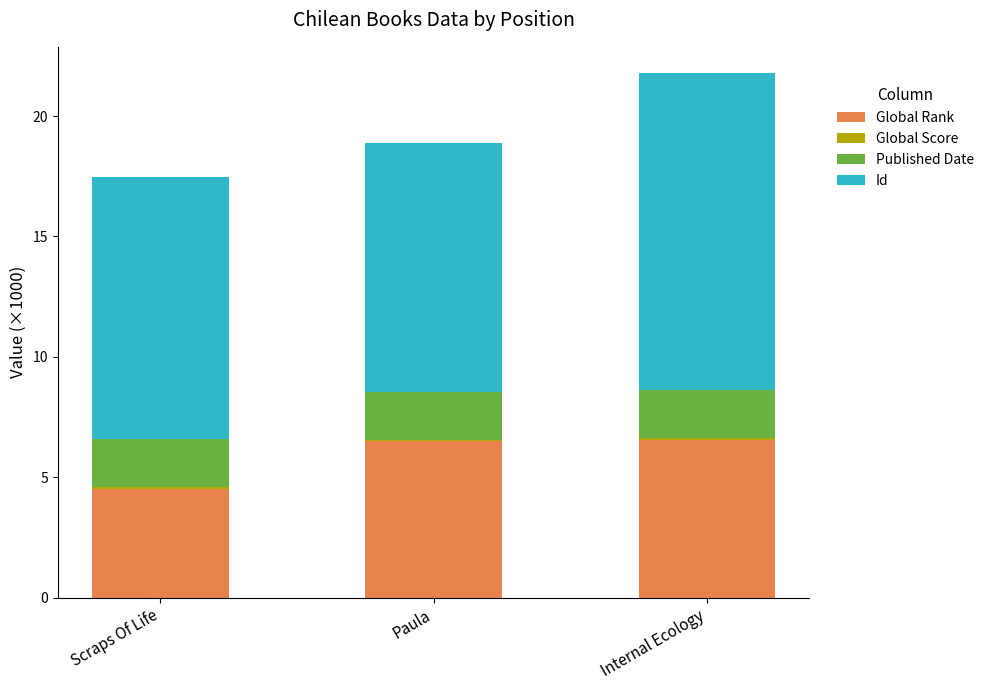

The value of Global Rank at Paula is 3.2. True or false?

False